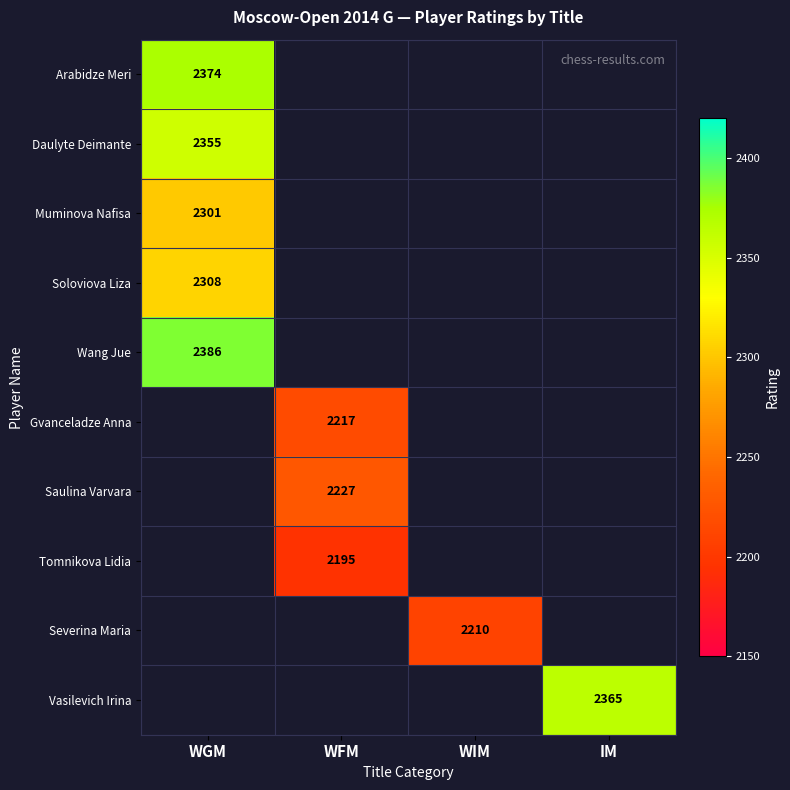

The value of Gvanceladze Anna at WFM is 2217. True or false?

True